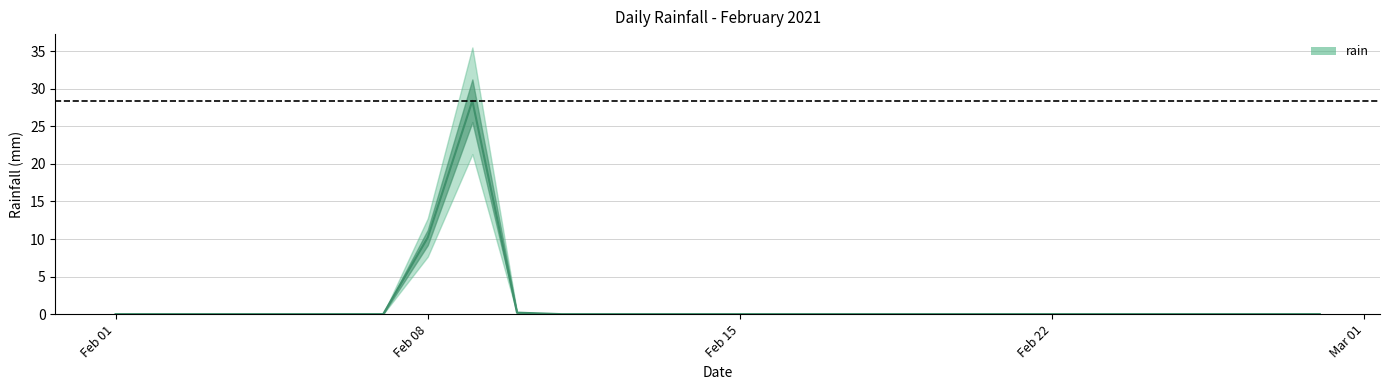

Reading right to left, what are all the values shown in this chart?

0.0	0.0	0.0	0.0	0.0	0.0	0.0	0.0	0.0	0.0	0.0	0.0	0.0	0.0	0.0	0.0	0.0	0.0	0.2	28.4	10.2	0.0	0.0	0.0	0.0	0.0	0.0	0.0